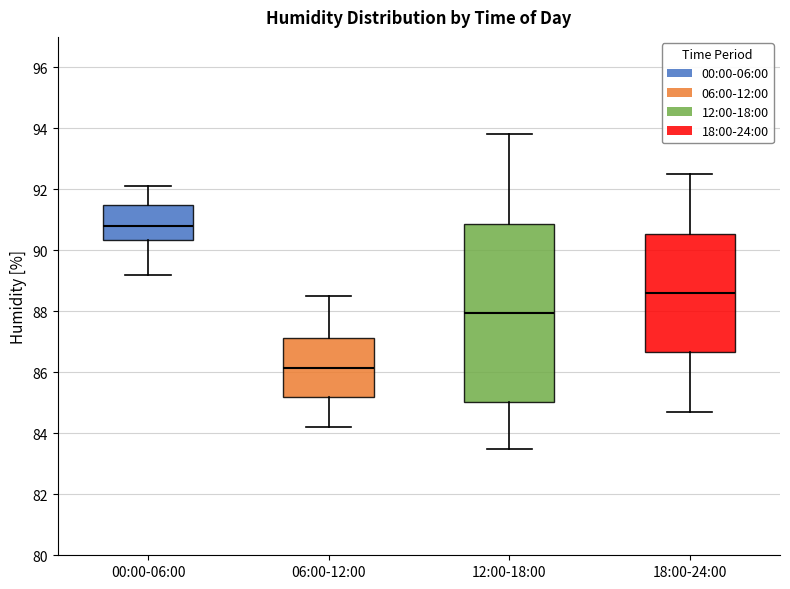

Reading left to right, transcribe this box plot: for each box, give where its median line is, the range the box spans, and where its two whiskers end, as read against the y-axis. The values are not printed on the chart, so give them approximately, as read against the axis.

00:00-06:00: median 90.8, box 90.4 to 91.6, whiskers 89.2 to 92.2
06:00-12:00: median 86.2, box 85.2 to 87.2, whiskers 84.2 to 88.6
12:00-18:00: median 88.0, box 85.0 to 90.8, whiskers 83.6 to 93.8
18:00-24:00: median 88.6, box 86.6 to 90.6, whiskers 84.8 to 92.6